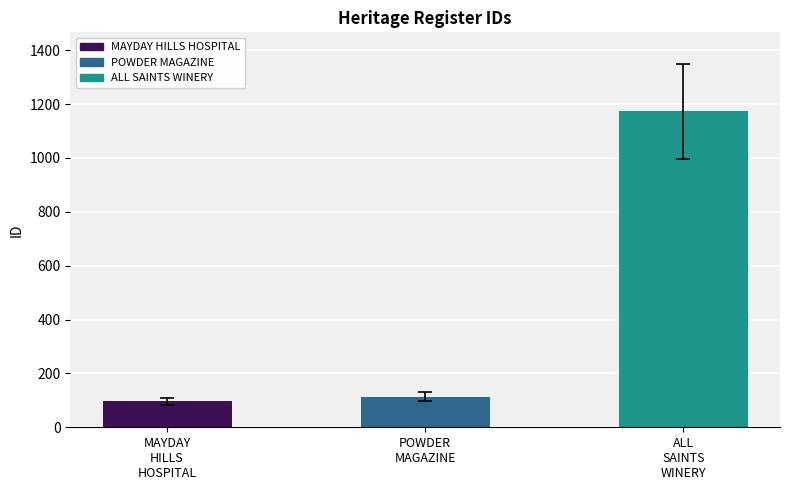

Count the number of data series in this chart.

1